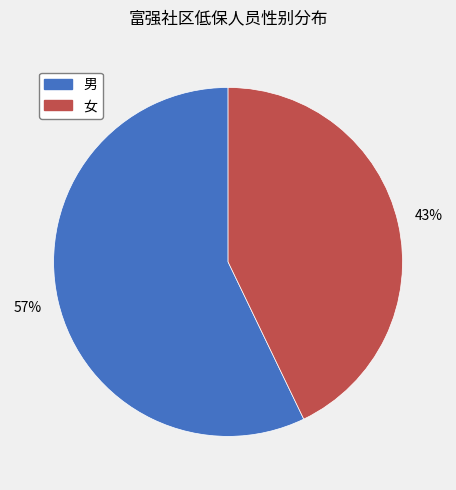

To the nearest percent, what is the difference between the largest and smallest slice percentages?

14%